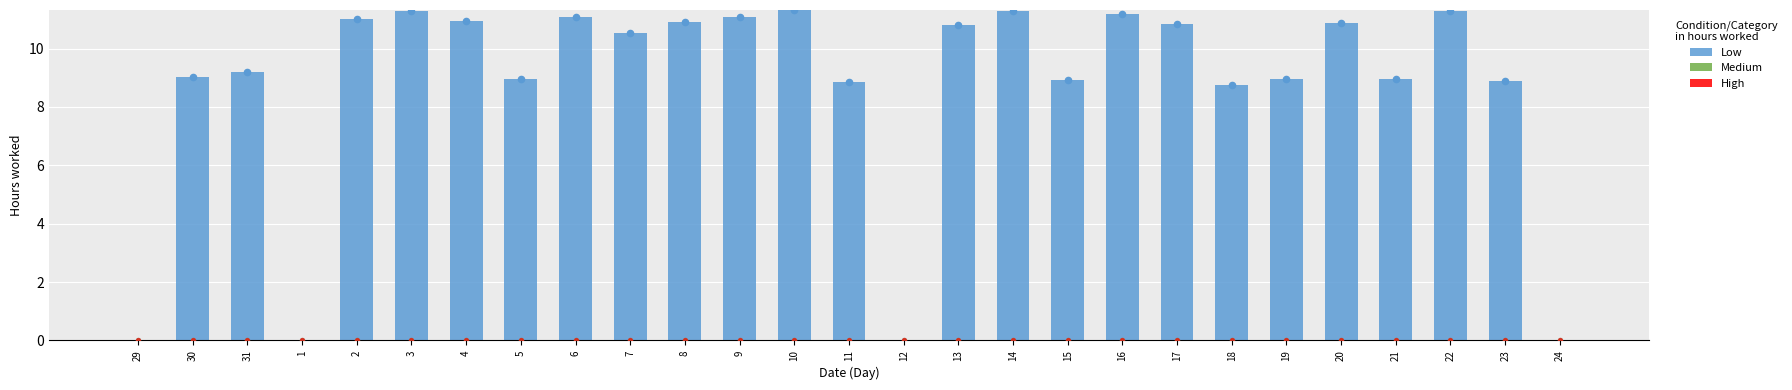

Which series contains the lowest Y value?

Low